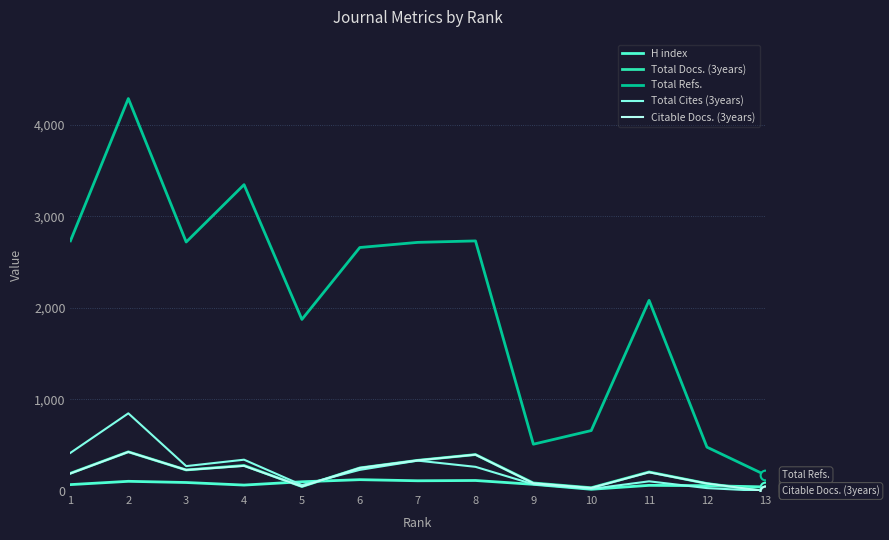

What are all the series names shown in the legend?

H index, Total Docs. (3years), Total Refs., Total Cites (3years), Citable Docs. (3years)